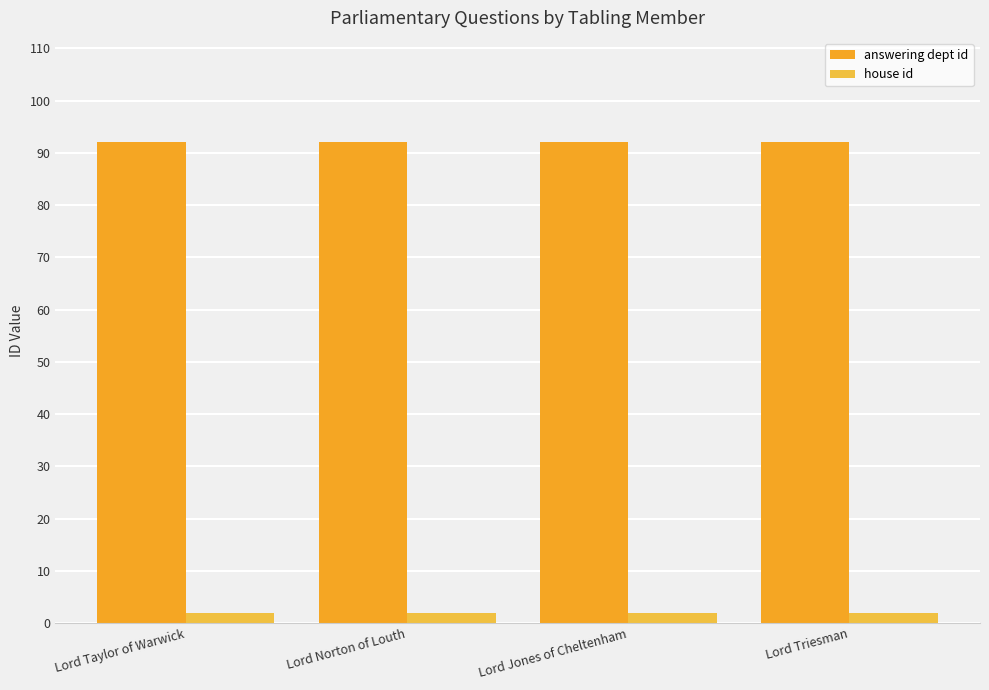

At which category is the sum across all series the highest?

Lord Taylor of Warwick